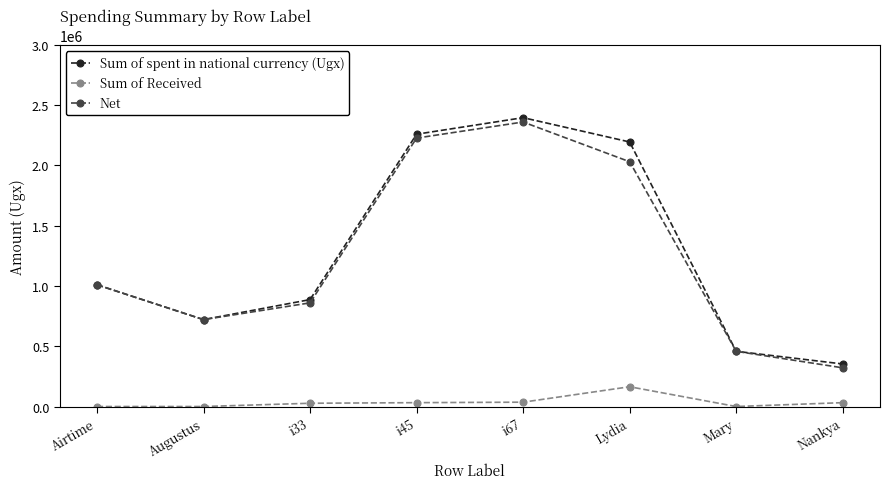

The Sum of spent in national currency (Ugx) series shows 349058 at Airtime. True or false?

False